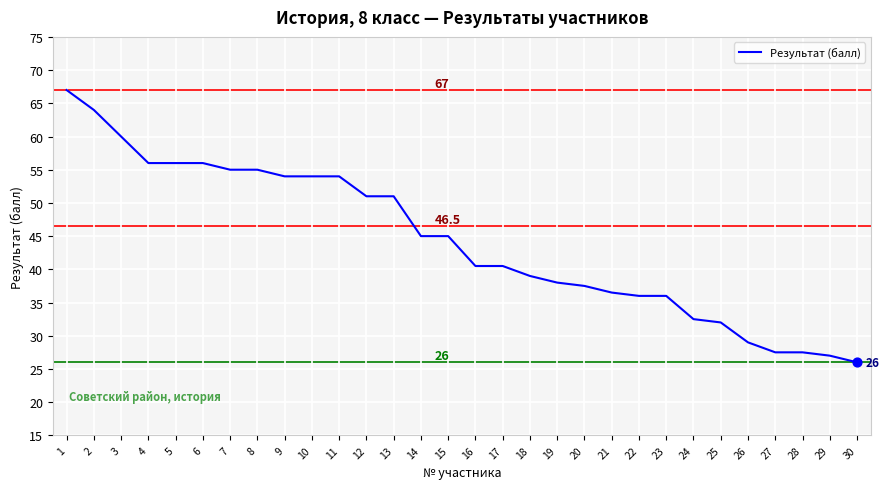

What is the change in value from 27 to 29?

-0.5